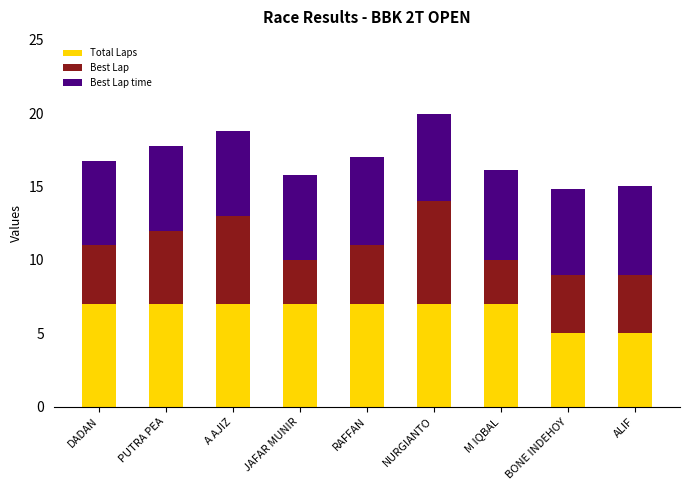

What is the sum of all Total Laps values?

59.0